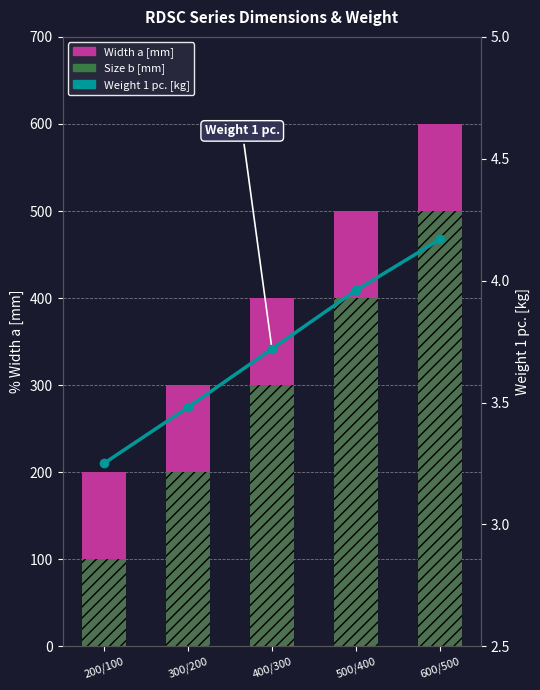

Which series has the largest total across all categories?

Width a [mm]